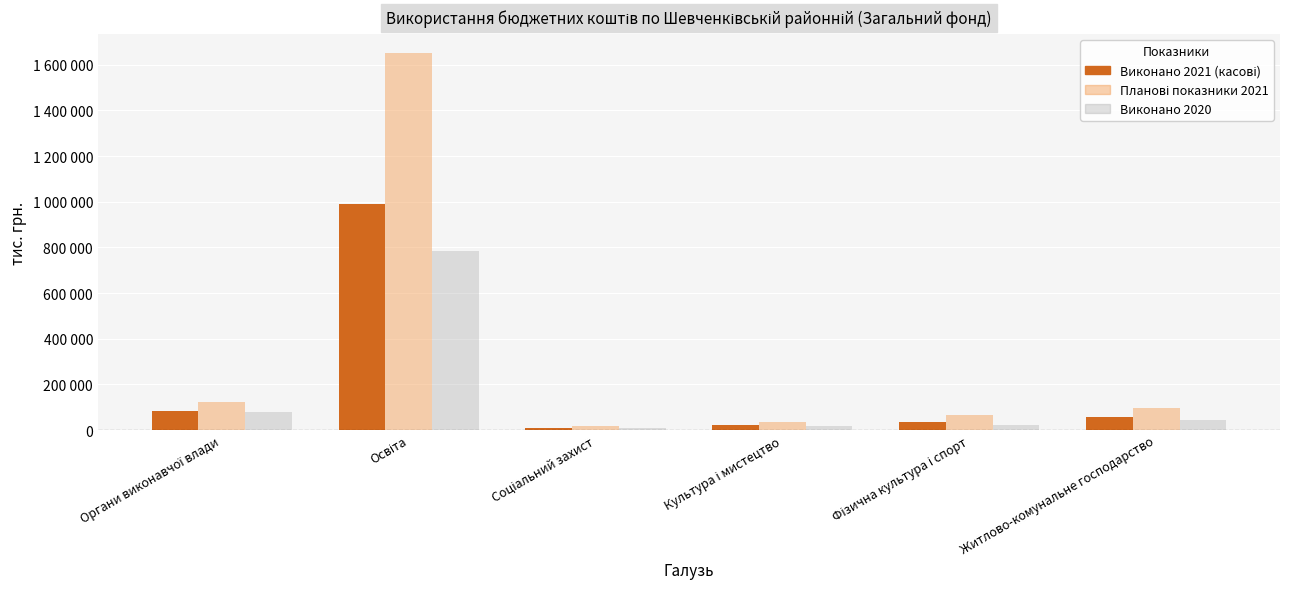

What is the greatest value displayed?

1652587.6